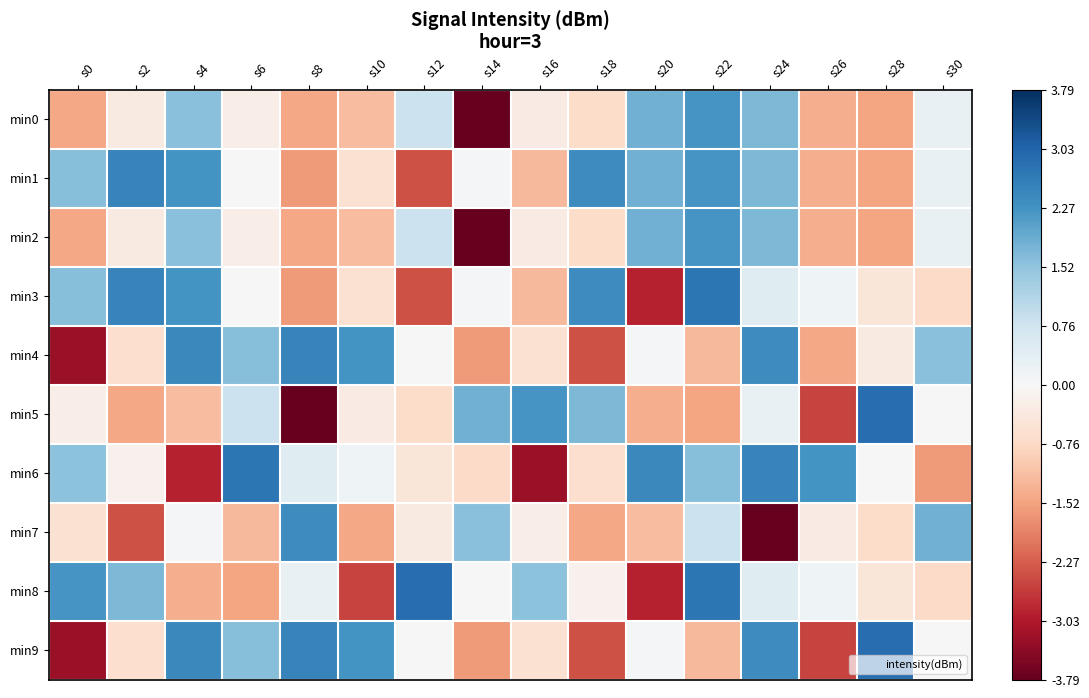

Reading right to left, transcribe all the data shown in this chart.

min0: s30=0.3	s28=-1.5	s26=-1.4	s24=1.7	s22=2.2	s20=1.8	s18=-0.7	s16=-0.3	s14=-3.8	s12=0.8	s10=-1.2	s8=-1.5	s6=-0.2	s4=1.6	s2=-0.3	s0=-1.5
min1: s30=0.3	s28=-1.5	s26=-1.4	s24=1.7	s22=2.2	s20=1.8	s18=2.4	s16=-1.2	s14=0.1	s12=-2.4	s10=-0.6	s8=-1.6	s6=-0.0	s4=2.3	s2=2.5	s0=1.6
min2: s30=0.3	s28=-1.5	s26=-1.4	s24=1.7	s22=2.2	s20=1.8	s18=-0.7	s16=-0.3	s14=-3.8	s12=0.8	s10=-1.2	s8=-1.5	s6=-0.2	s4=1.6	s2=-0.3	s0=-1.5
min3: s30=-0.7	s28=-0.5	s26=0.2	s24=0.5	s22=2.7	s20=-2.9	s18=2.4	s16=-1.2	s14=0.1	s12=-2.4	s10=-0.6	s8=-1.6	s6=-0.0	s4=2.3	s2=2.5	s0=1.6
min4: s30=1.6	s28=-0.3	s26=-1.5	s24=2.4	s22=-1.2	s20=0.1	s18=-2.4	s16=-0.6	s14=-1.6	s12=-0.0	s10=2.3	s8=2.5	s6=1.6	s4=2.4	s2=-0.6	s0=-3.3
min5: s30=0.0	s28=2.9	s26=-2.6	s24=0.3	s22=-1.5	s20=-1.4	s18=1.7	s16=2.2	s14=1.8	s12=-0.7	s10=-0.3	s8=-3.8	s6=0.8	s4=-1.2	s2=-1.5	s0=-0.2
min6: s30=-1.6	s28=-0.0	s26=2.3	s24=2.5	s22=1.6	s20=2.4	s18=-0.6	s16=-3.3	s14=-0.7	s12=-0.5	s10=0.2	s8=0.5	s6=2.7	s4=-2.9	s2=-0.2	s0=1.6
min7: s30=1.8	s28=-0.7	s26=-0.3	s24=-3.8	s22=0.8	s20=-1.2	s18=-1.5	s16=-0.2	s14=1.6	s12=-0.3	s10=-1.5	s8=2.4	s6=-1.2	s4=0.1	s2=-2.4	s0=-0.6
min8: s30=-0.7	s28=-0.5	s26=0.2	s24=0.5	s22=2.7	s20=-2.9	s18=-0.2	s16=1.6	s14=0.0	s12=2.9	s10=-2.6	s8=0.3	s6=-1.5	s4=-1.4	s2=1.7	s0=2.2
min9: s30=0.0	s28=2.9	s26=-2.6	s24=2.4	s22=-1.2	s20=0.1	s18=-2.4	s16=-0.6	s14=-1.6	s12=-0.0	s10=2.3	s8=2.5	s6=1.6	s4=2.4	s2=-0.6	s0=-3.3